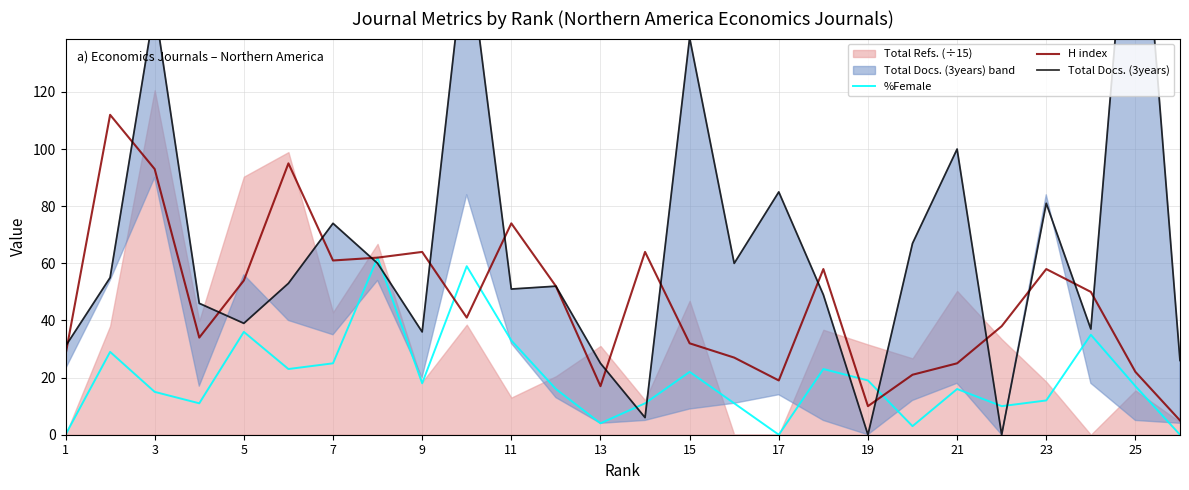

The %Female series shows 31 at 9. True or false?

False